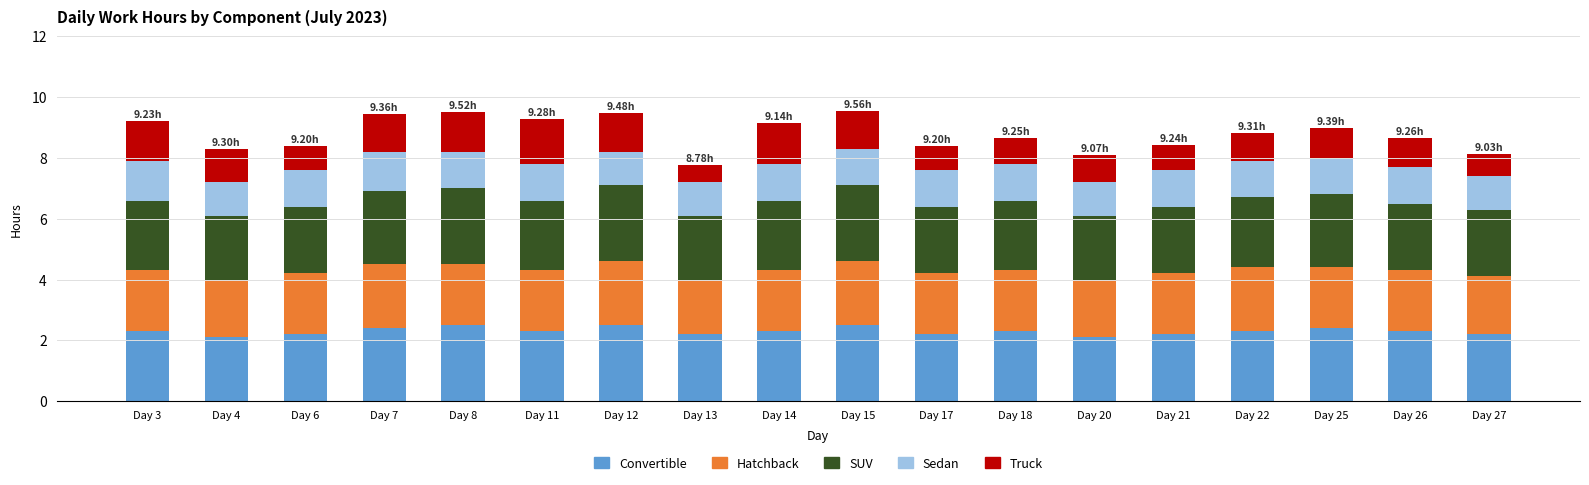

What is the total value across all series at Day 22?

8.8